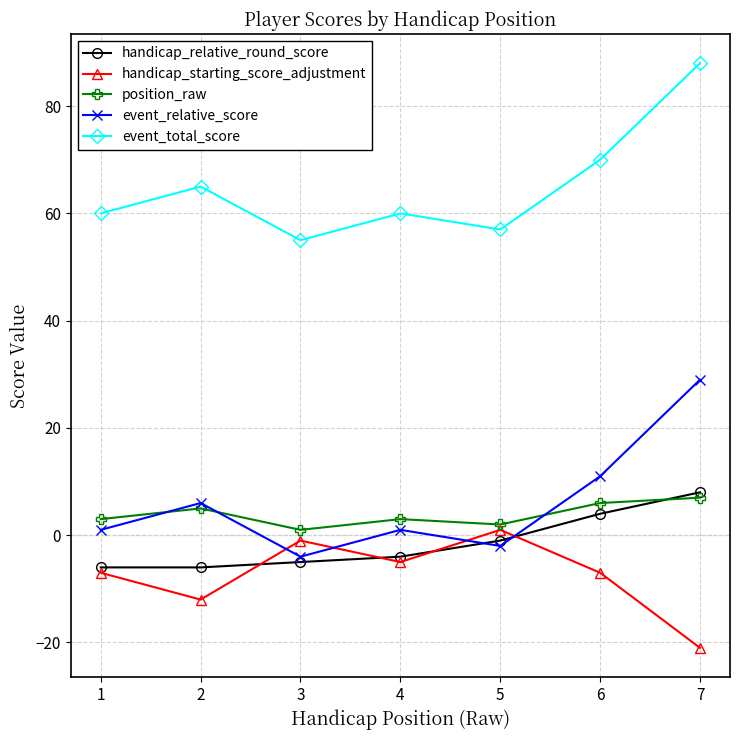

Which series changed the most between 2 and 5?

handicap_starting_score_adjustment